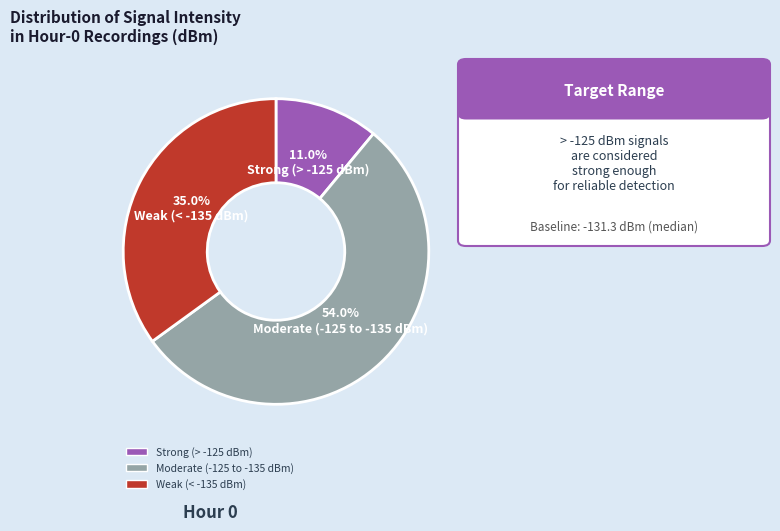

Which has a higher value, Weak (< -135 dBm) or Moderate (-125 to -135 dBm)?

Moderate (-125 to -135 dBm)